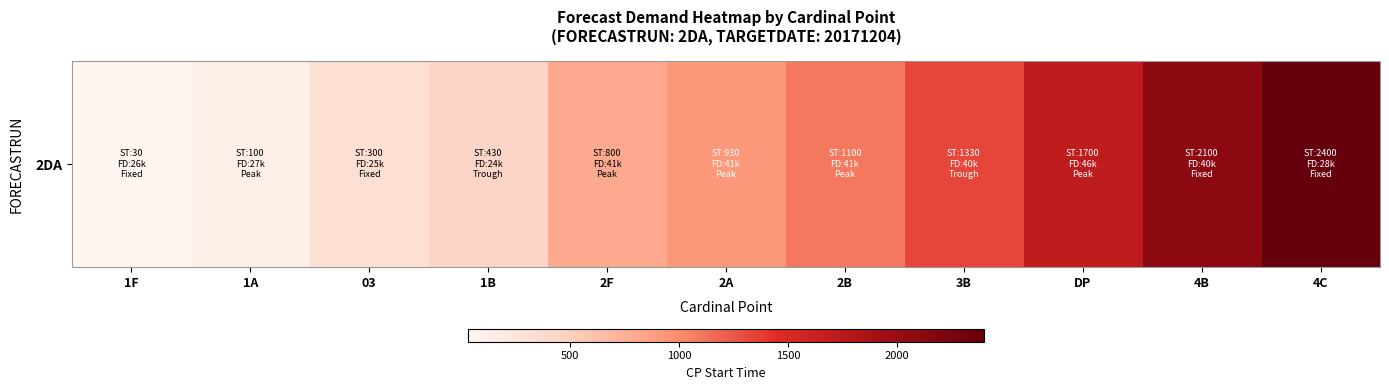

What is the greatest value displayed?

2400